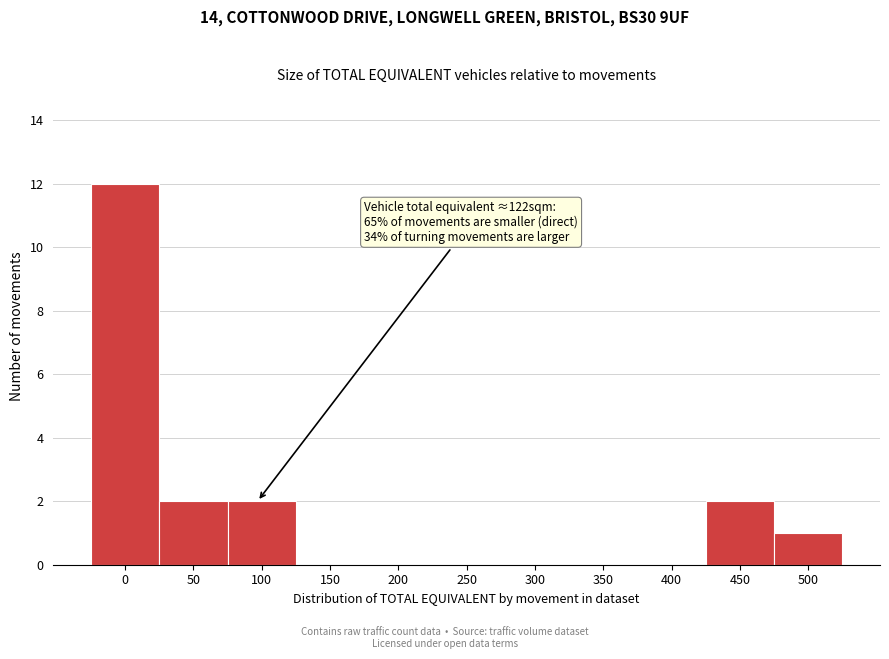

Reading left to right, transcribe all the data shown in this chart.

0=12	50=2	100=2	150=0	200=0	250=0	300=0	350=0	400=0	450=2	500=1